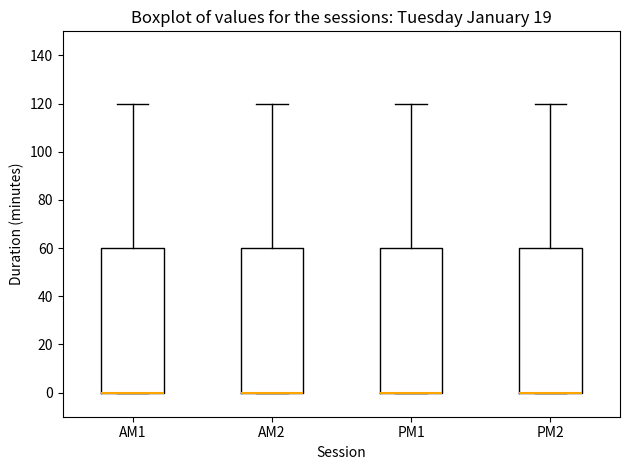

Reading left to right, transcribe this box plot: for each box, give where its median line is, the range the box spans, and where its two whiskers end, as read against the y-axis. The values are not printed on the chart, so give them approximately, as read against the axis.

AM1: median 0 (drawn on the box's lower edge), box 0 to 60, whiskers 0 to 120
AM2: median 0 (drawn on the box's lower edge), box 0 to 60, whiskers 0 to 120
PM1: median 0 (drawn on the box's lower edge), box 0 to 60, whiskers 0 to 120
PM2: median 0 (drawn on the box's lower edge), box 0 to 60, whiskers 0 to 120